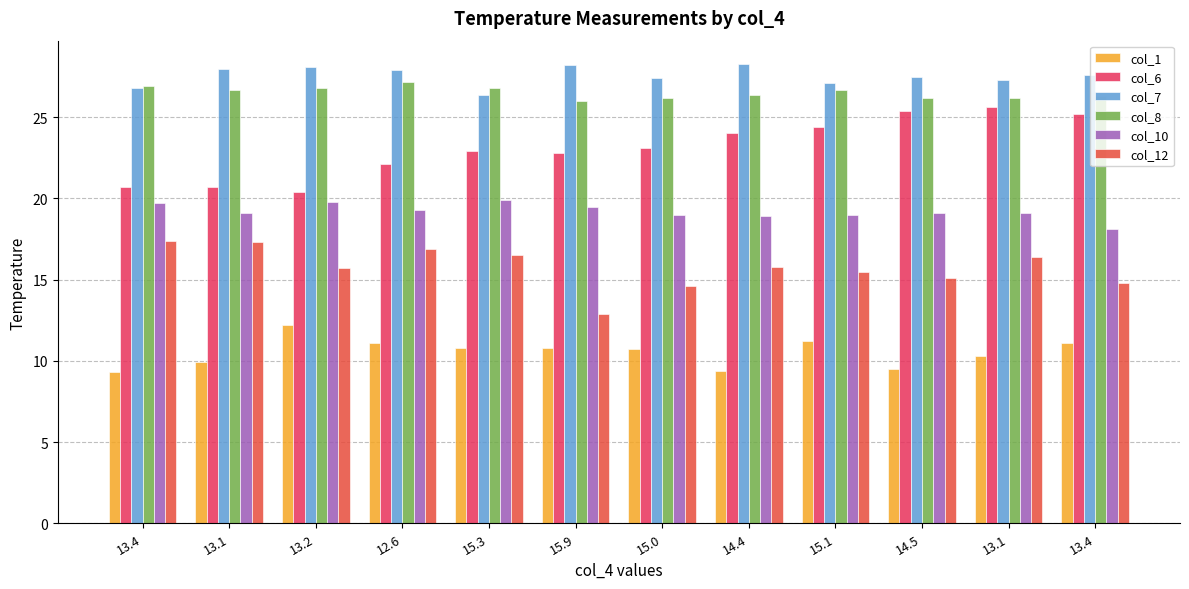

How many distinct data groups are displayed?

6